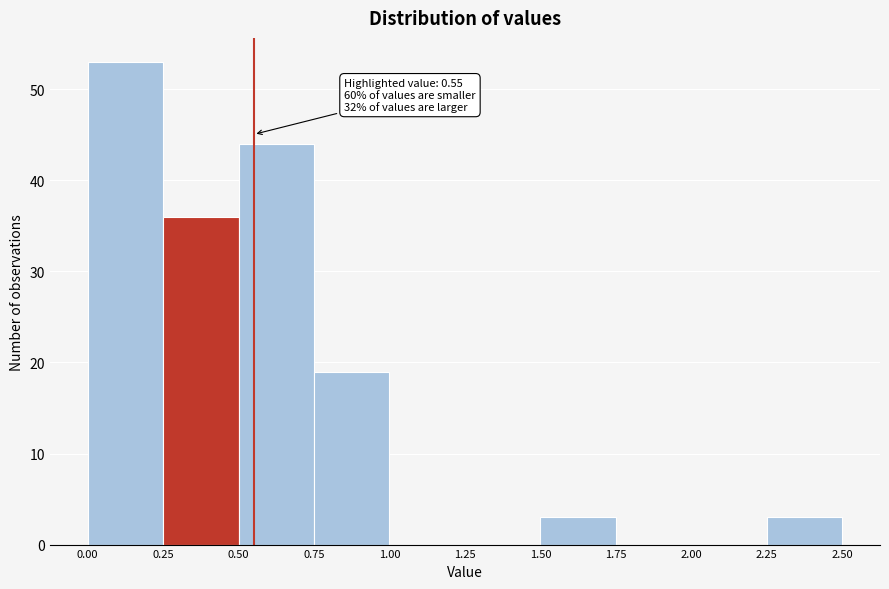

Which range on the x-axis has the tallest bar?

0.00 to 0.25